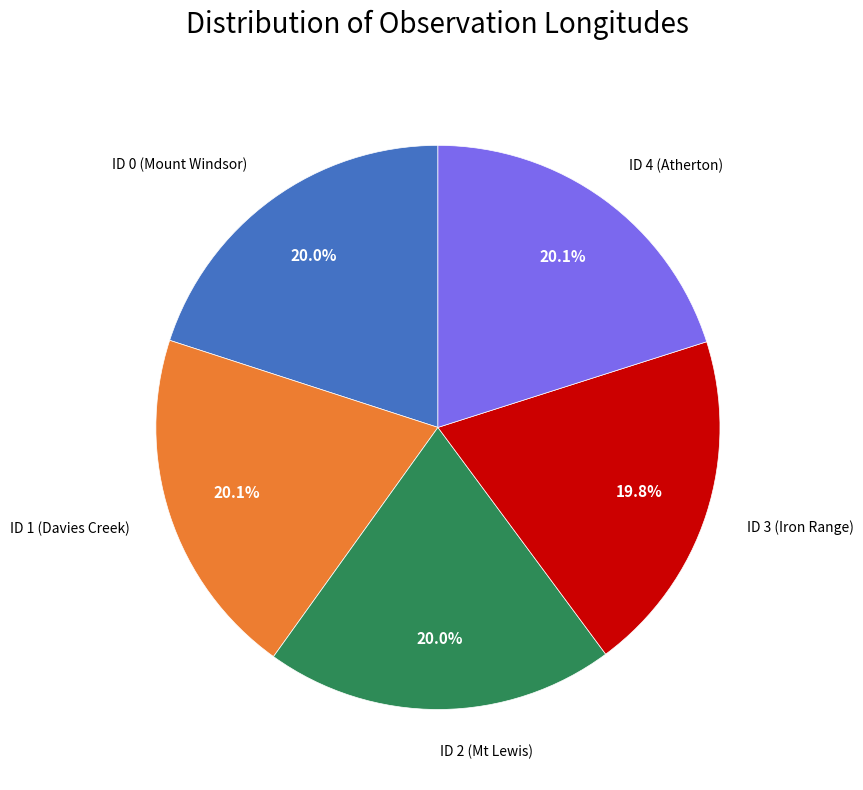

Does any single category account for the majority?

No